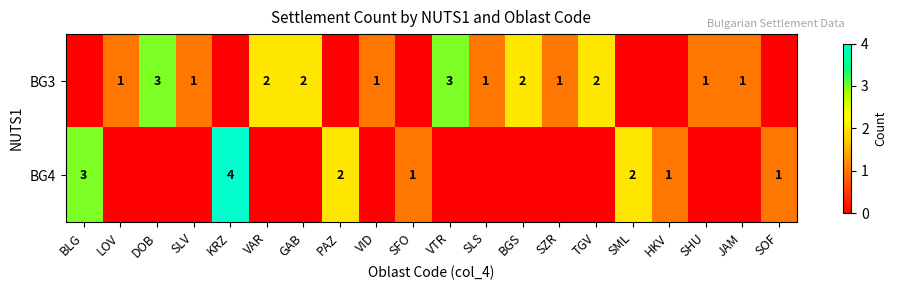

The value of BG3 at SZR is 0. True or false?

False